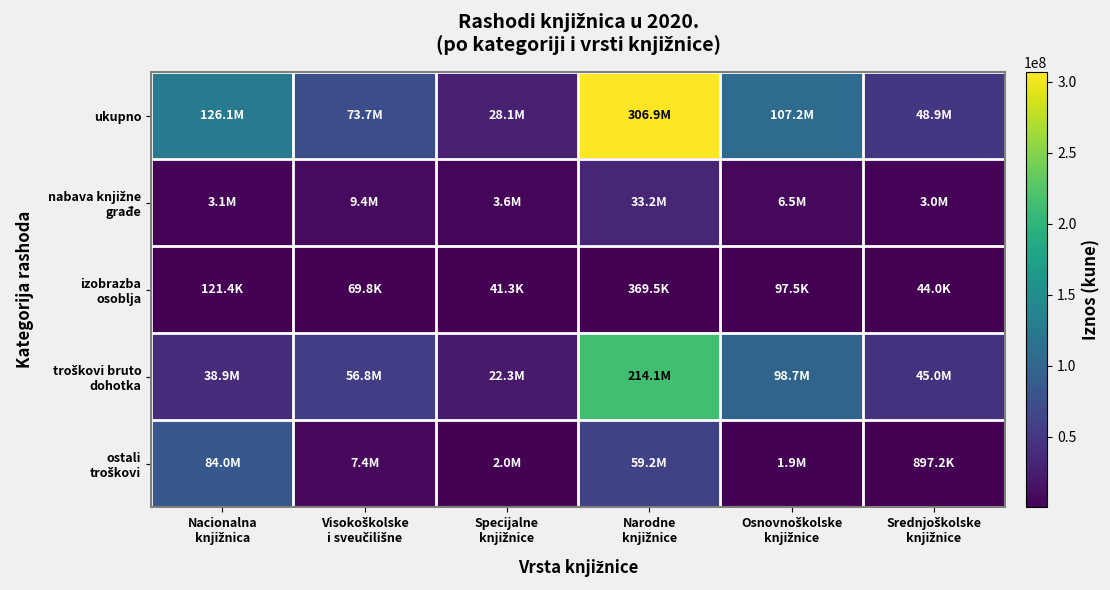

Rank the series at Osnovnoškolske knjižnice from lowest to highest value.

izobrazba osoblja, ostali troškovi, nabava knjižne građe, troškovi bruto dohotka, ukupno